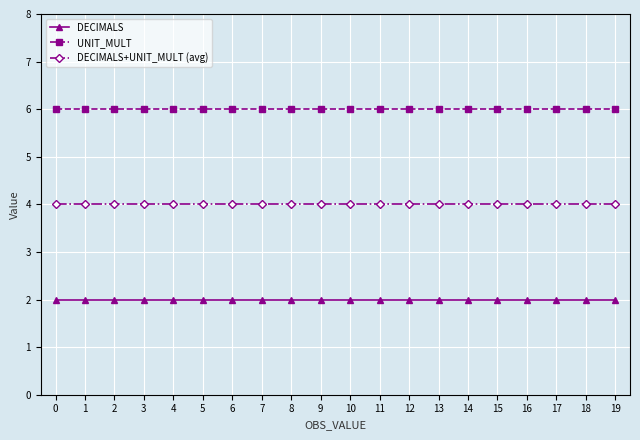

At 17, list the series in order from smallest to largest.

DECIMALS, DECIMALS+UNIT_MULT (avg), UNIT_MULT